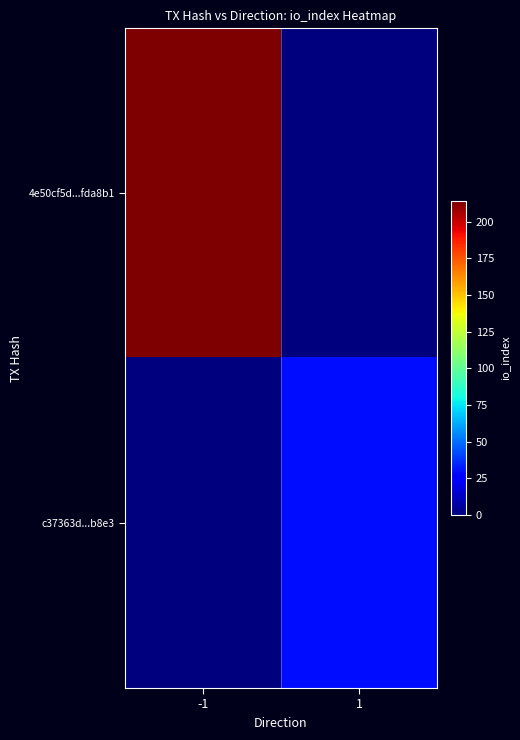

At which category does the chart reach its minimum across all series?

1